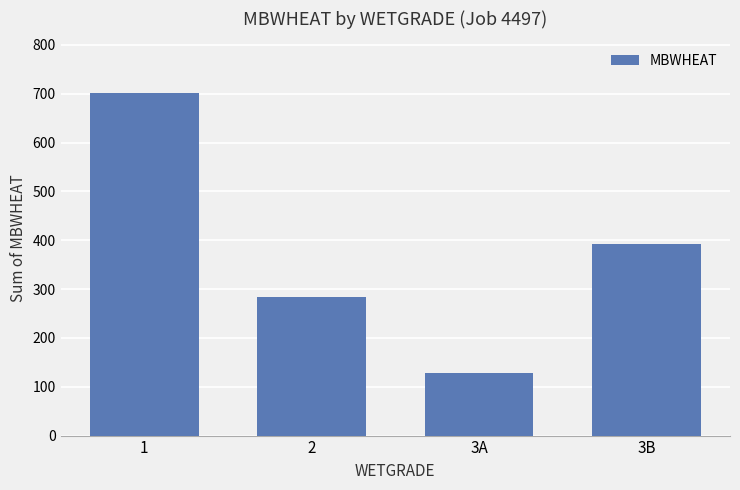

What is the sum of the values at 3A and 2?

413